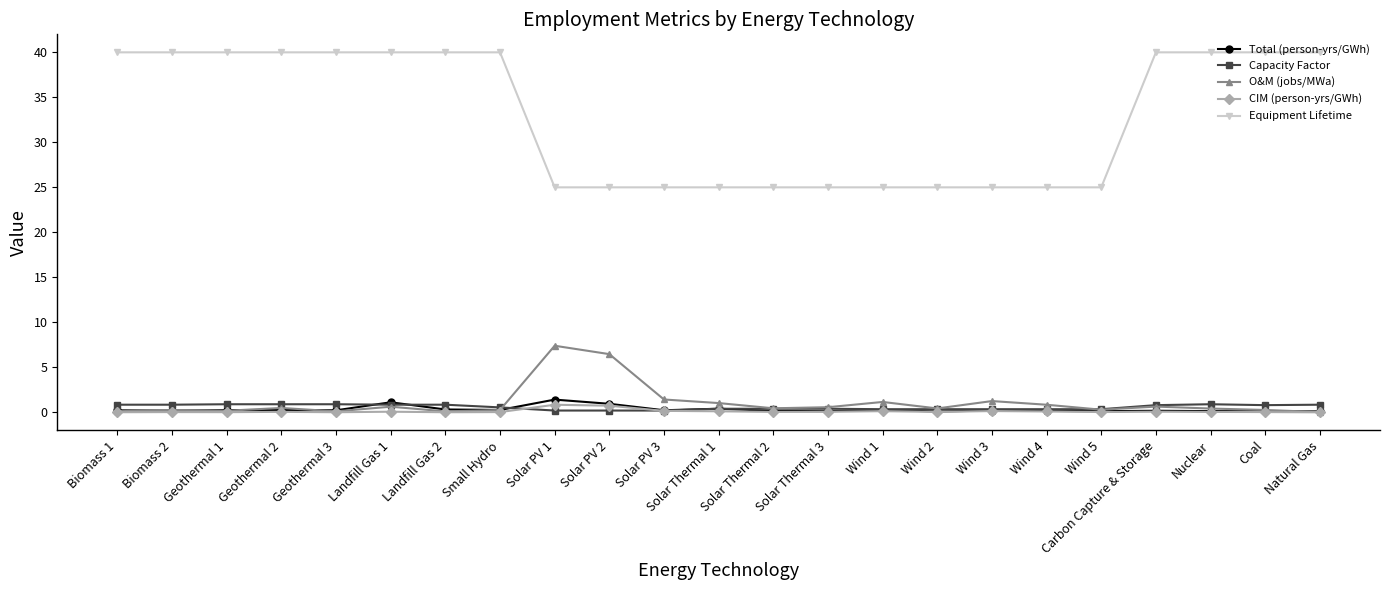

At how many categories does at least one series exceed 28?

12